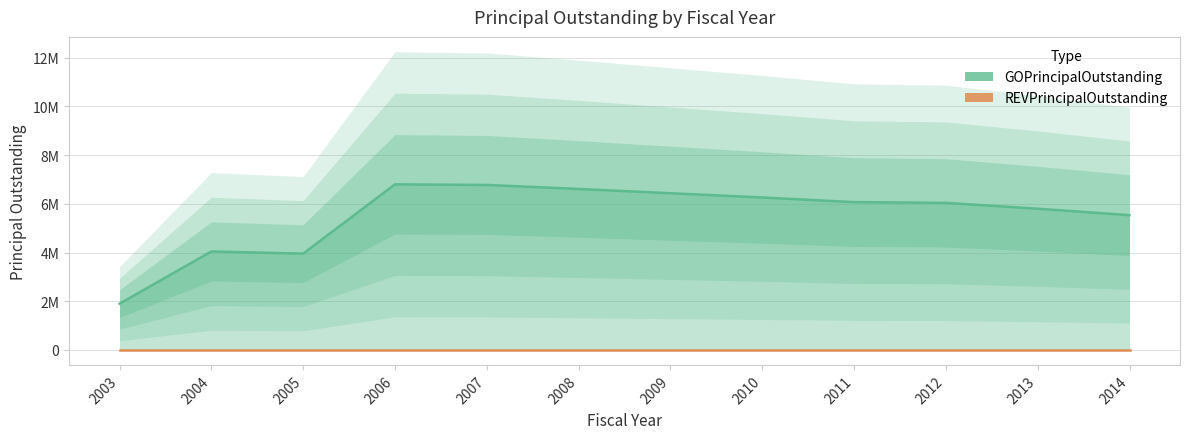

Which label corresponds to the smallest value in the chart?

2003